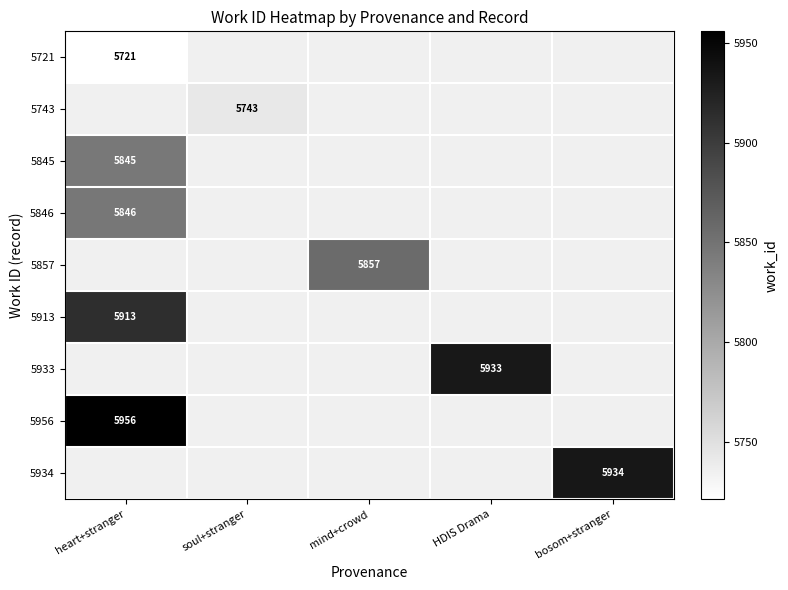

True or false: 5913 has a value of 8558 at heart+stranger.

False